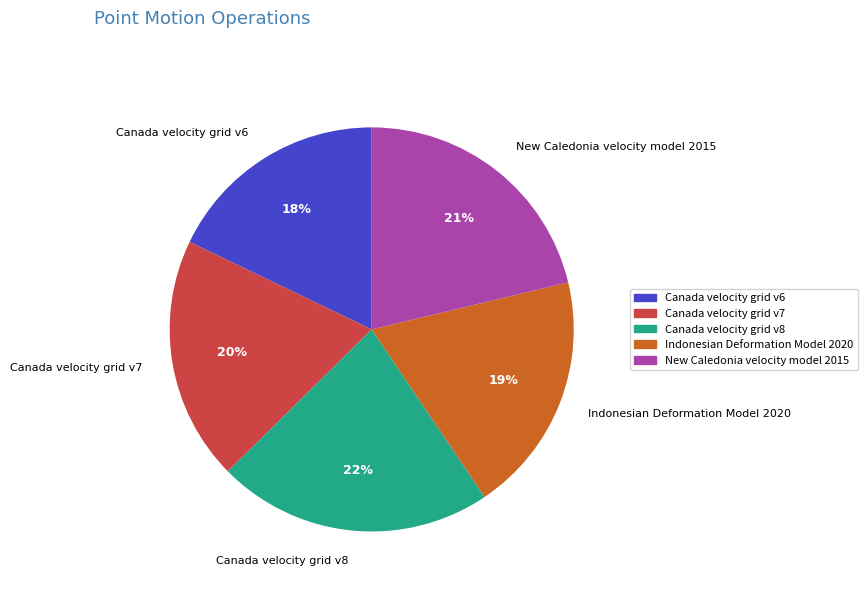

Count the number of slices in the pie.

5